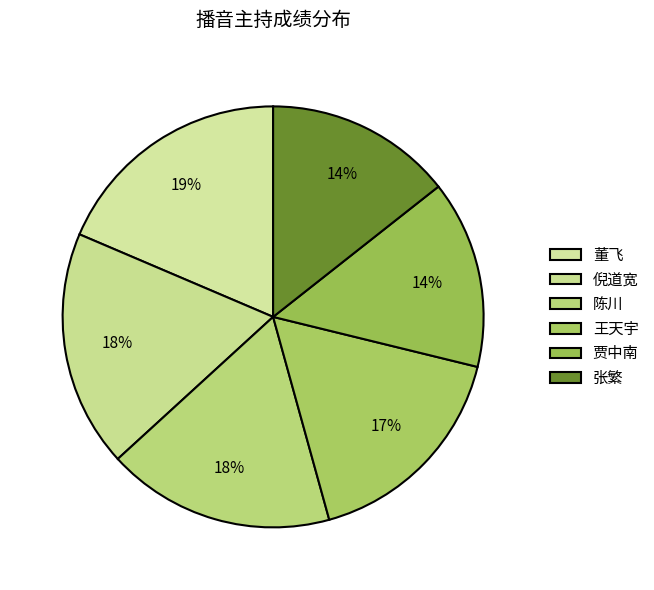

Which slice is the largest?

董飞